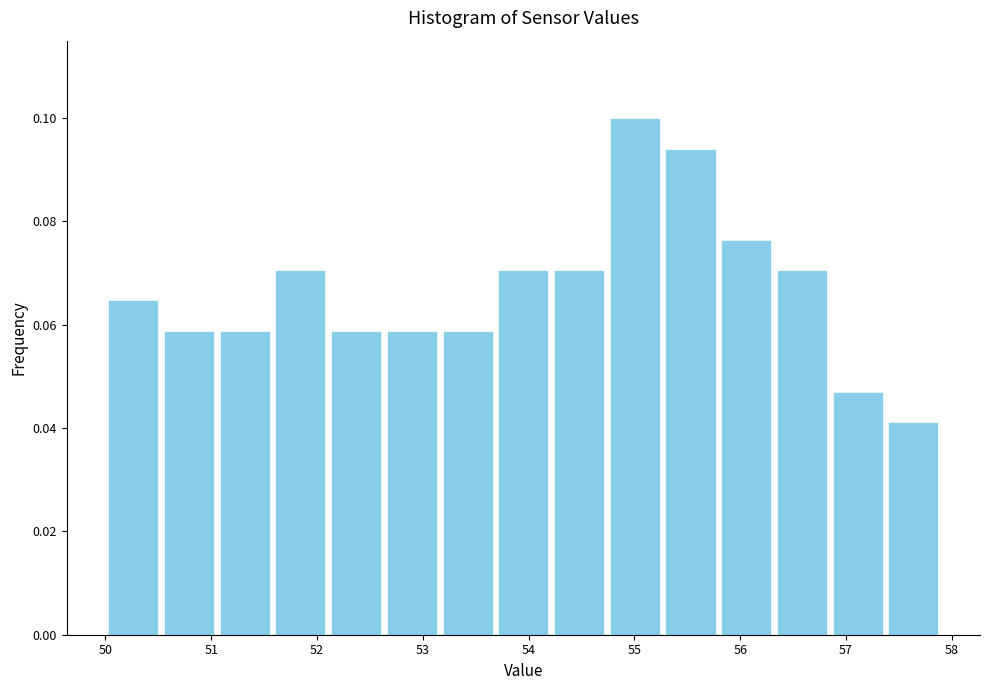

How tall is the bar that spans 53.7 to 54.2 on the x-axis? Neither the bar edges nor the heights are printed on the chart, so give them approximately, as read against the axes.

0.070